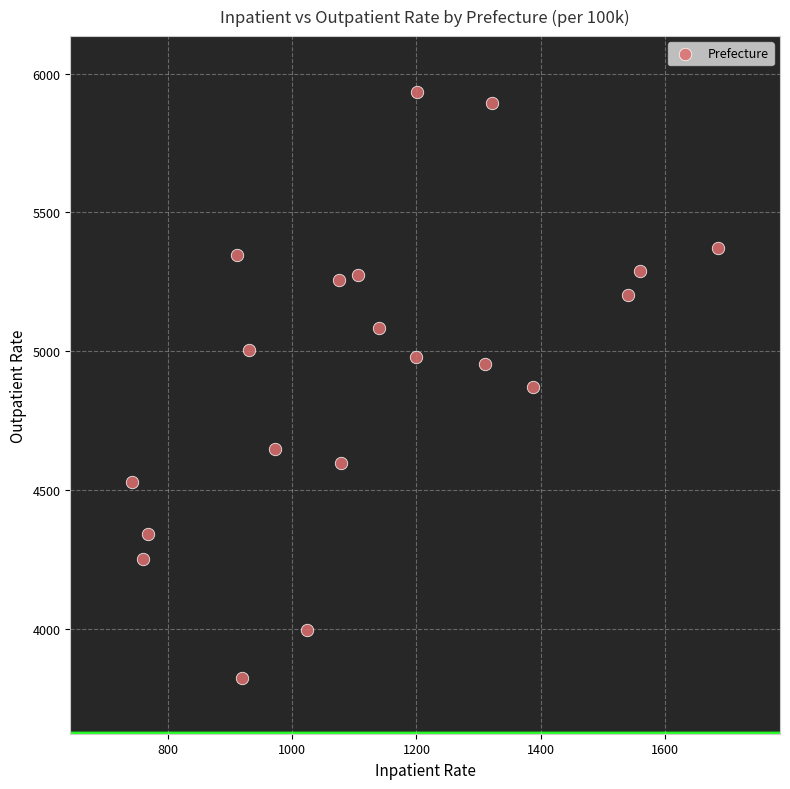

What is the range of Y values (max minus min)?

2113